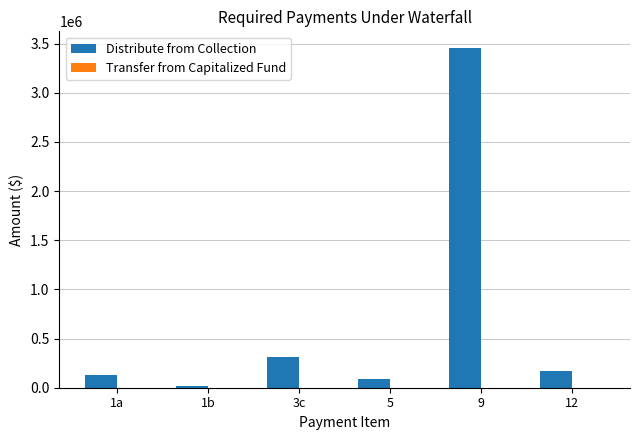

What is the greatest value displayed?

3452919.9